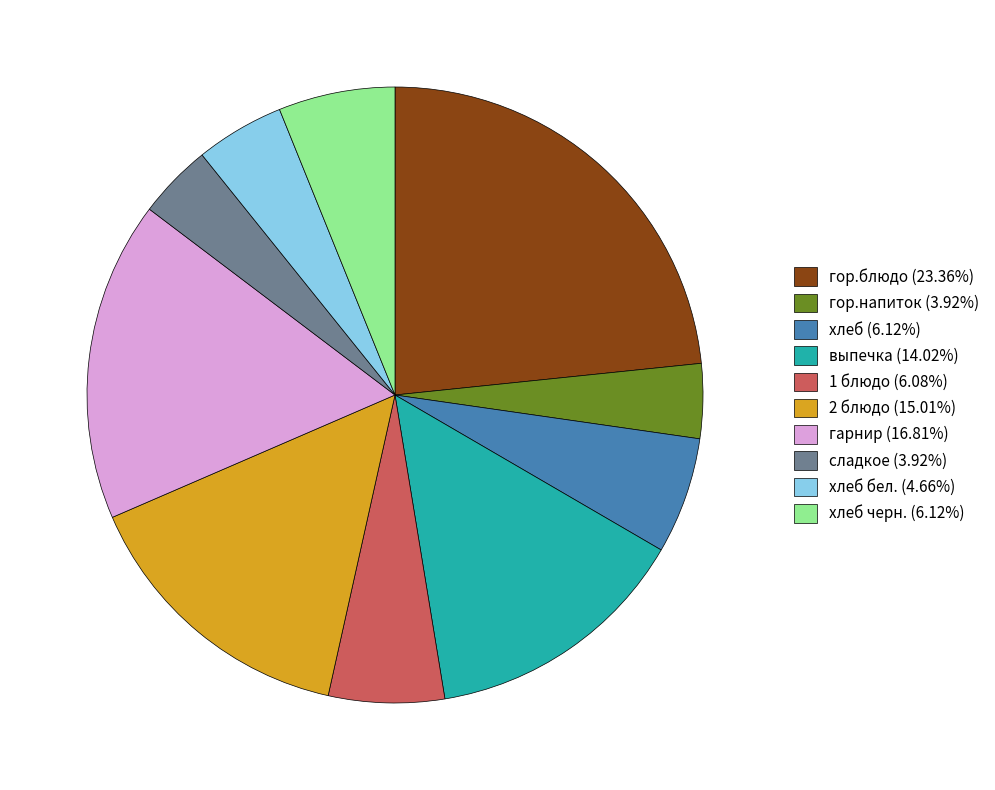

Approximately how many times larger is the value at хлеб бел. (4.66%) compared to хлеб (6.12%)?

0.8